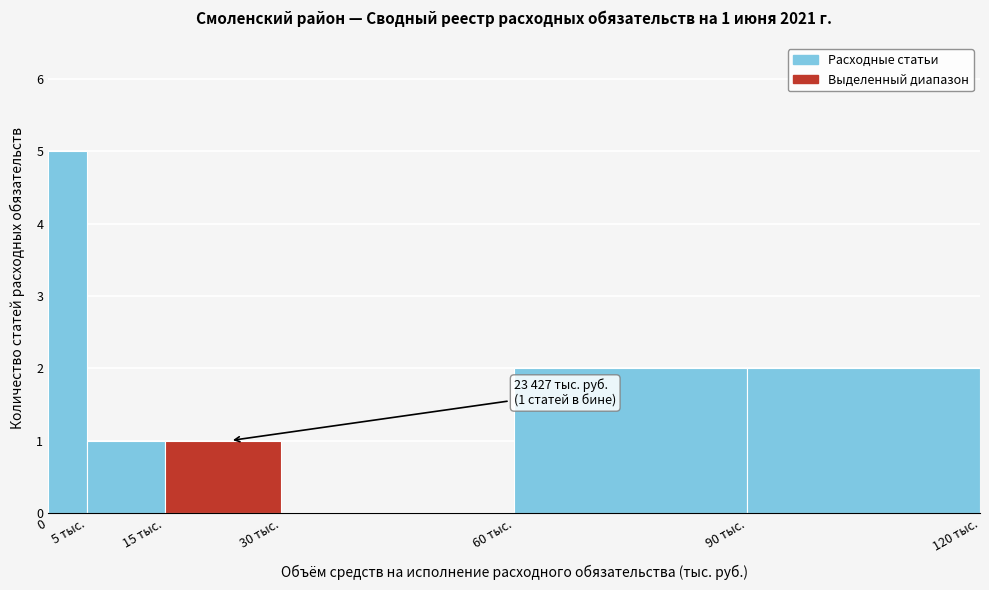

Reading left to right, extract all data points from this chart.

0=5	5 тыс.=1	15 тыс.=1	30 тыс.=0	60 тыс.=2	90 тыс.=2